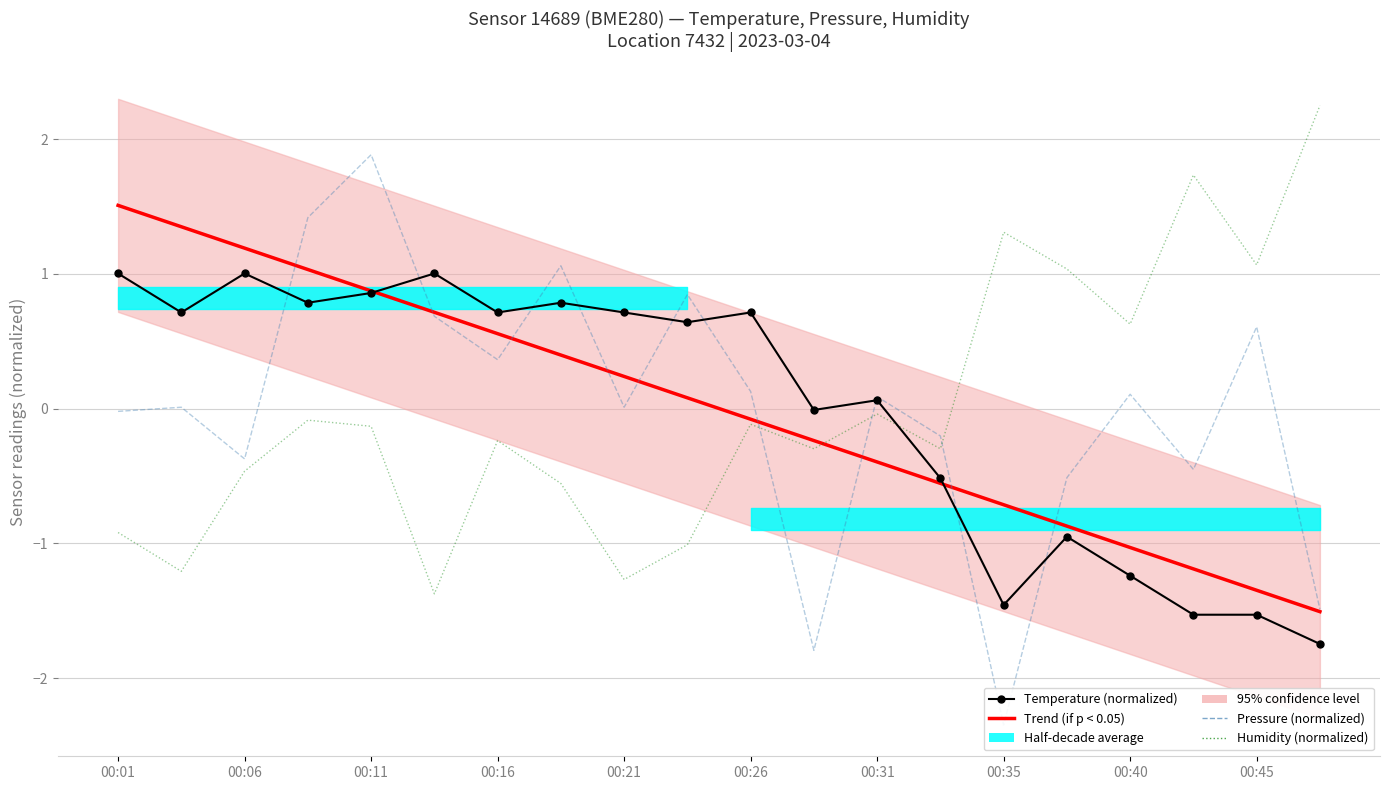

Rank the series by their maximum value, from lowest to highest.

Temperature (normalized), Trend (if p < 0.05), Pressure (normalized), Humidity (normalized)